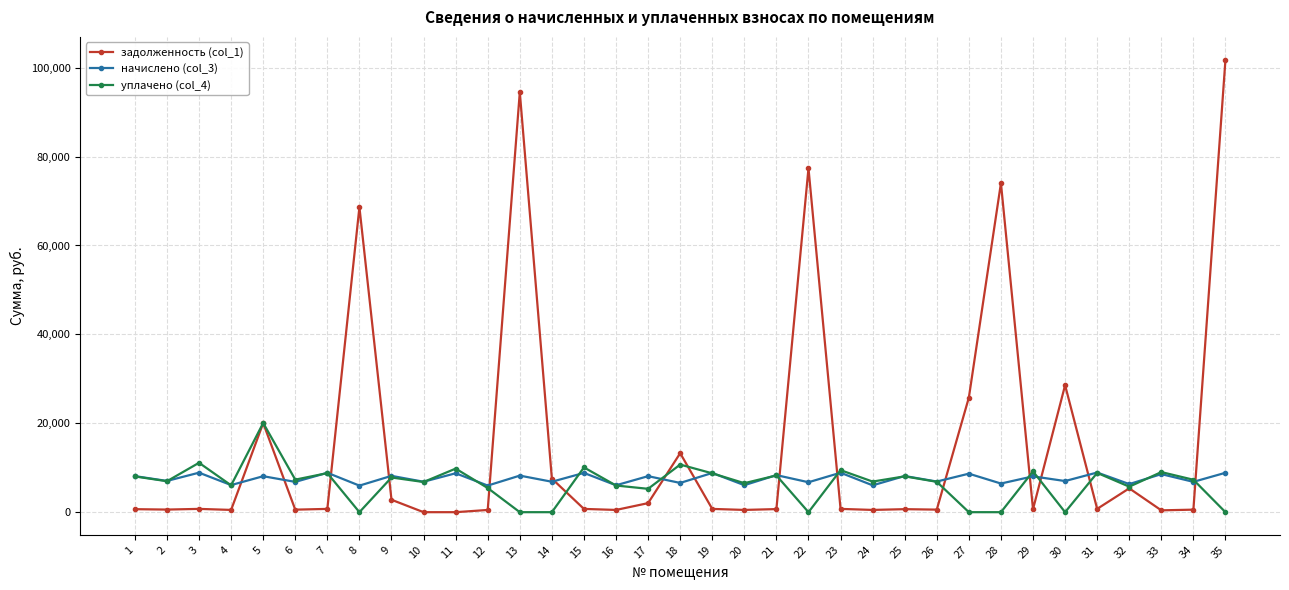

The value of начислено (col_3) at 28 is 6444.6. True or false?

True